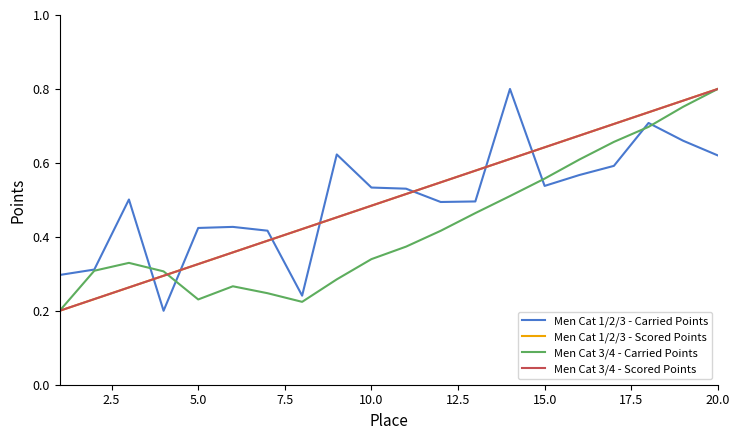

True or false: Men Cat 1/2/3 - Carried Points and Men Cat 1/2/3 - Scored Points cross at least once.

True